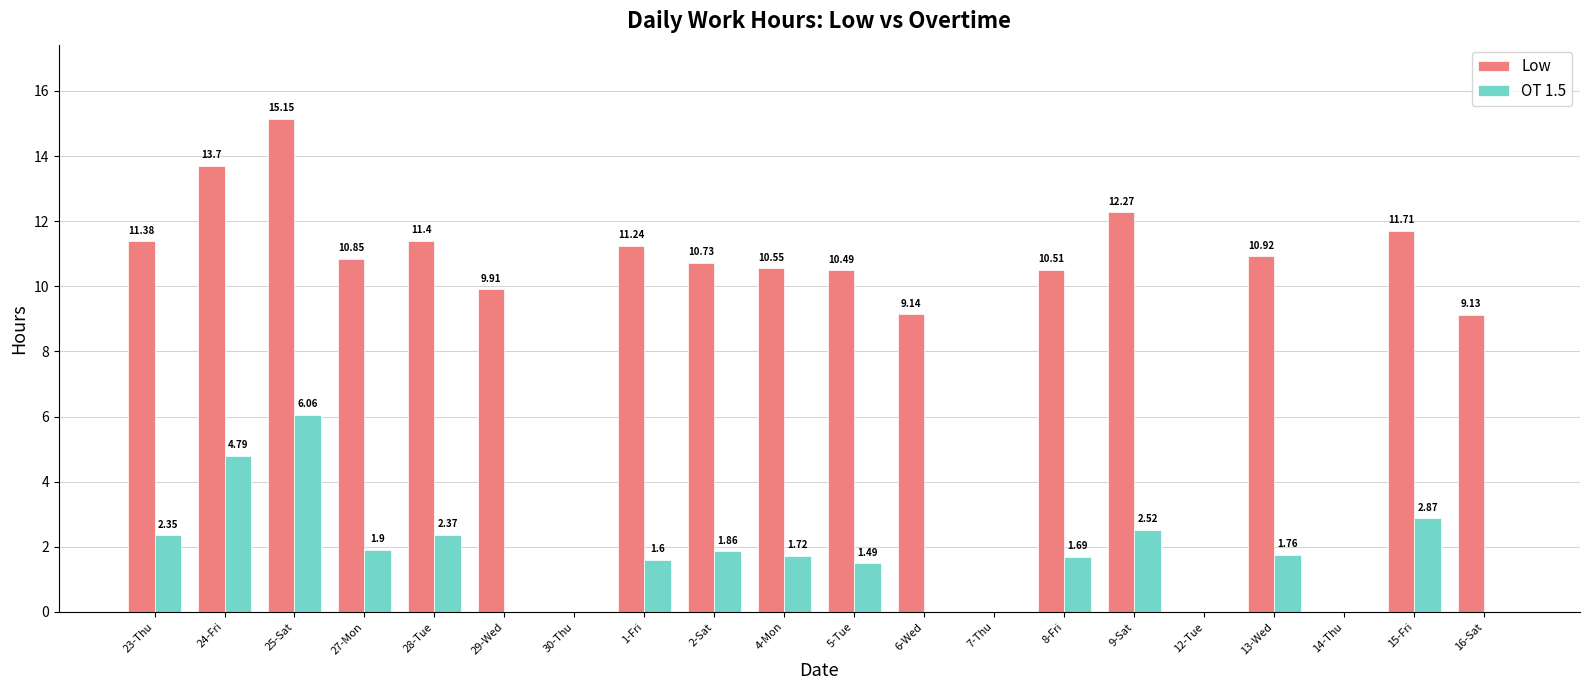

What is the sum of the Low values at 27-Mon and 16-Sat?

20.0